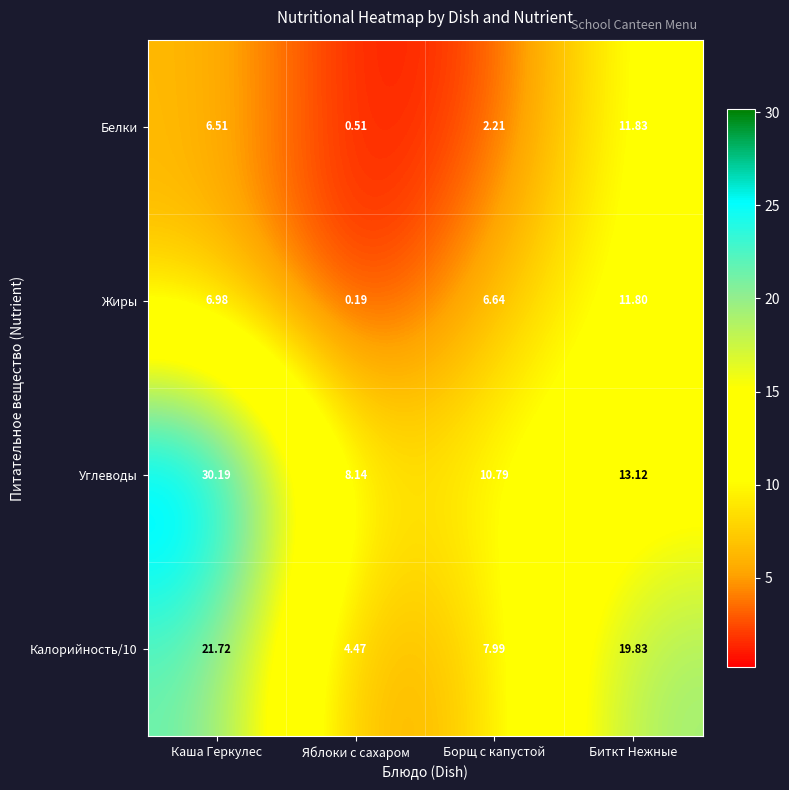

Between Каша Геркулес and Яблоки с сахаром, which series saw the biggest shift?

Углеводы